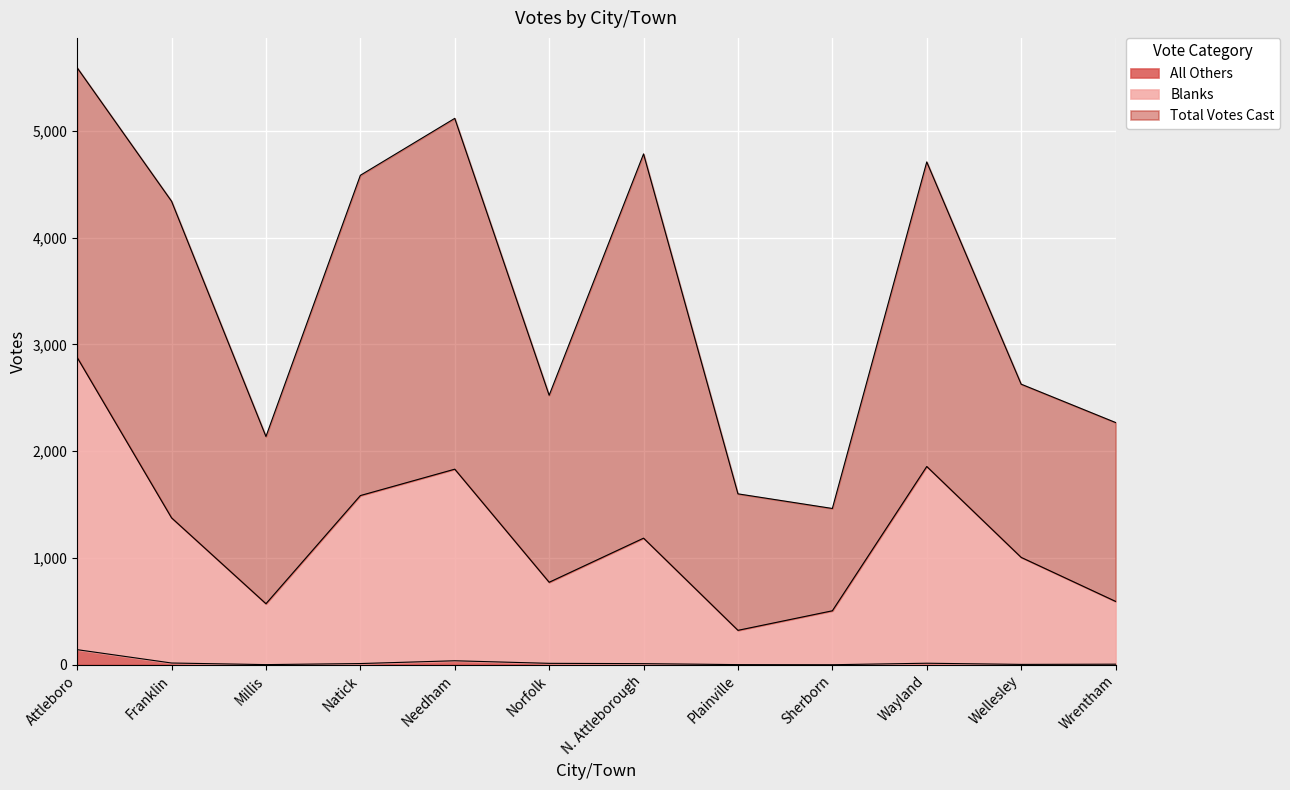

True or false: All Others and Blanks cross at least once.

False